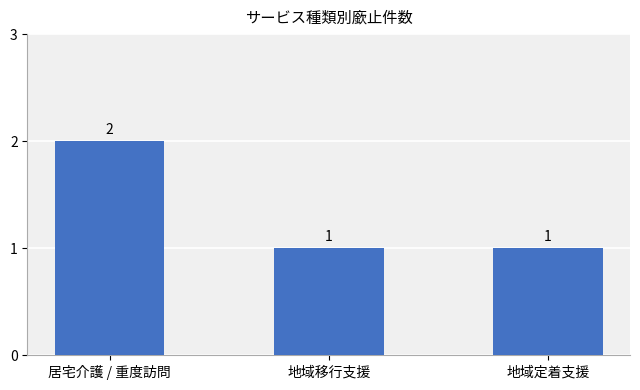

Is it true that the value at 居宅介護 / 重度訪問 is 2?

True